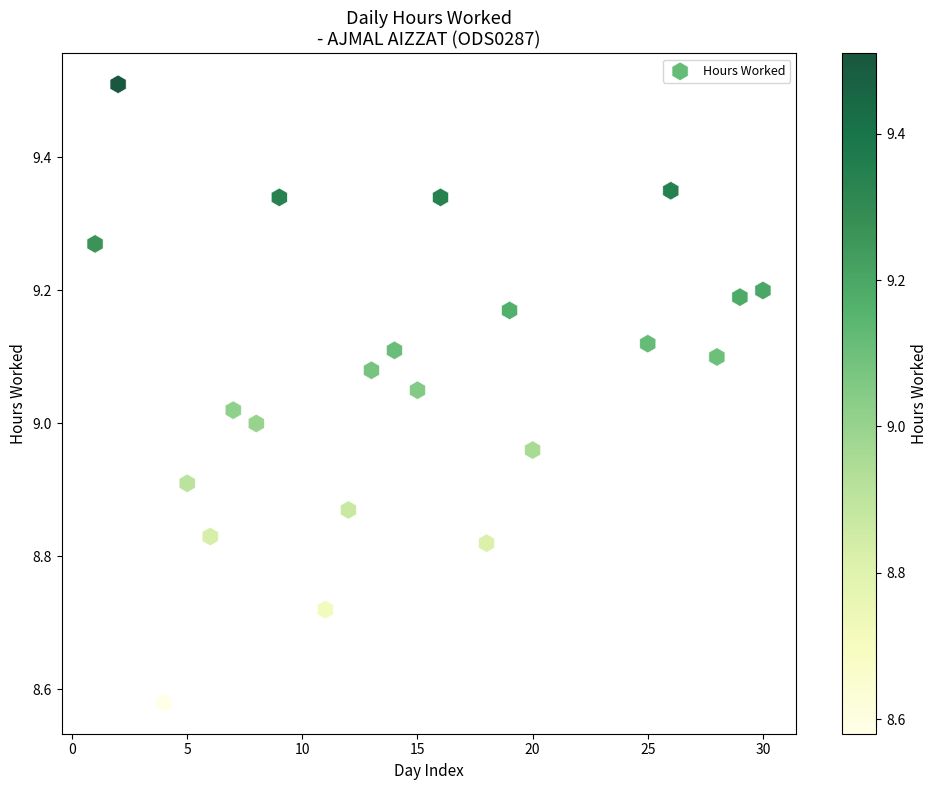

What is the range of X values (max minus min)?

29.0